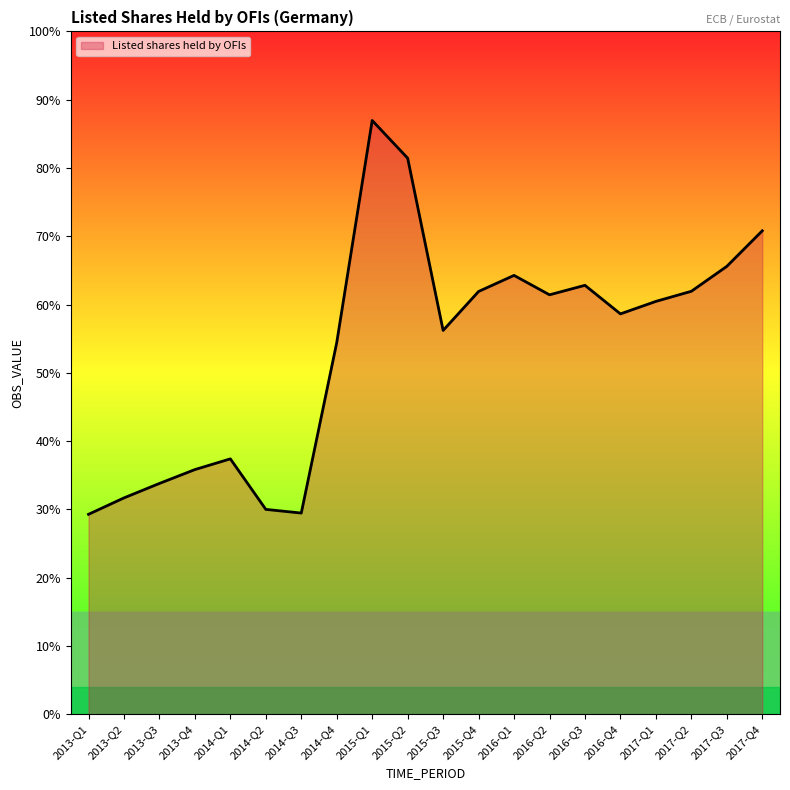

Does the chart have visible grid lines?

No